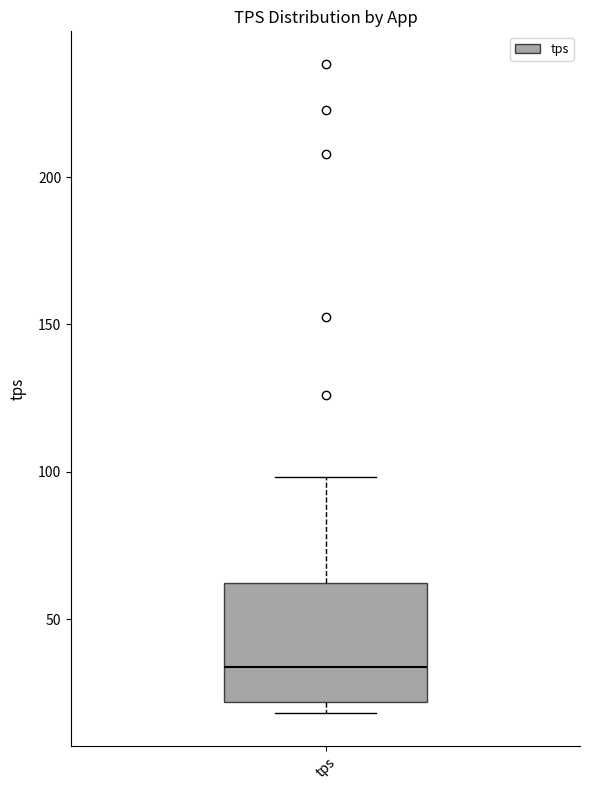

Where is the lower edge of the box for tps on the y-axis? The values are not printed on the chart, so give them approximately, as read against the axis.

20